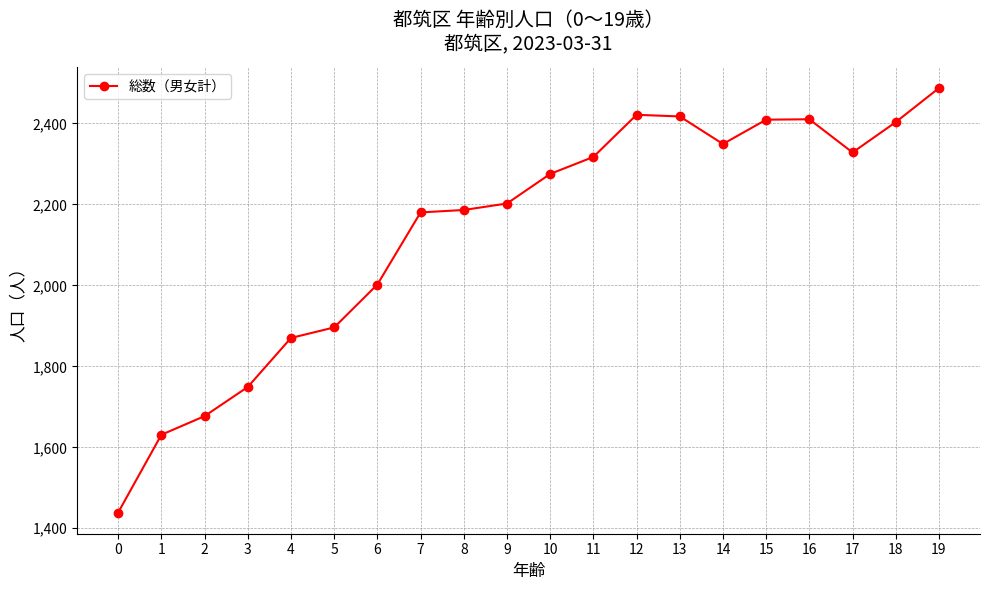

Is it true that the value at 3 is 1134?

False